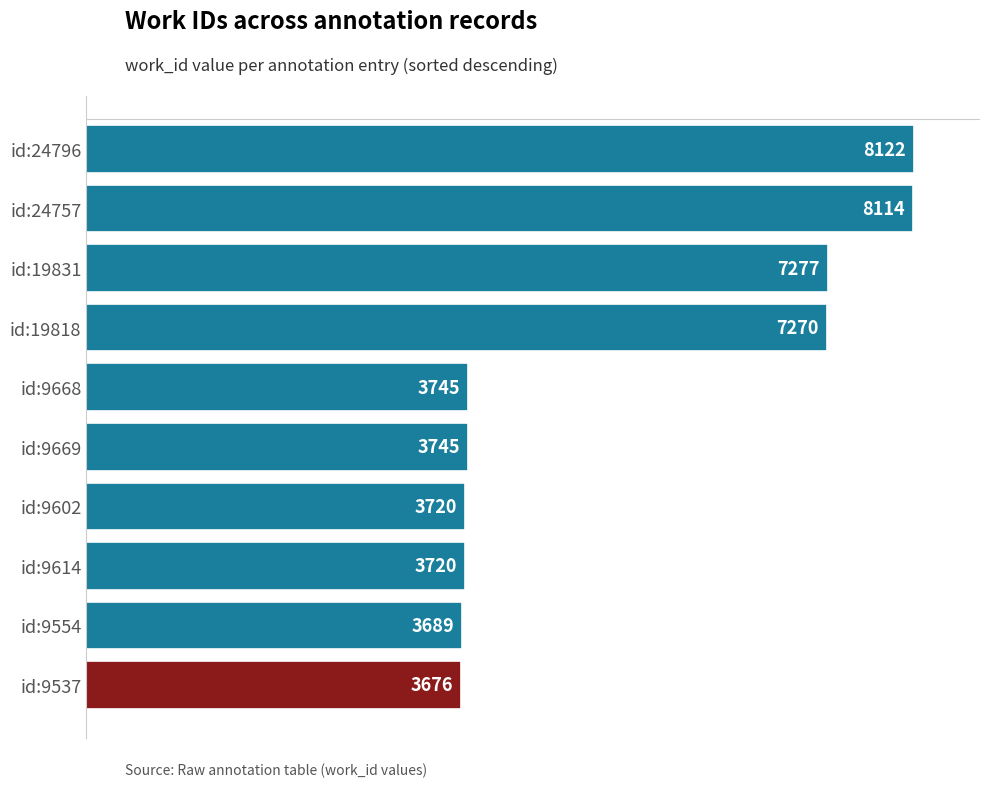

Where is the data nearest to the value 5899?

id:19818